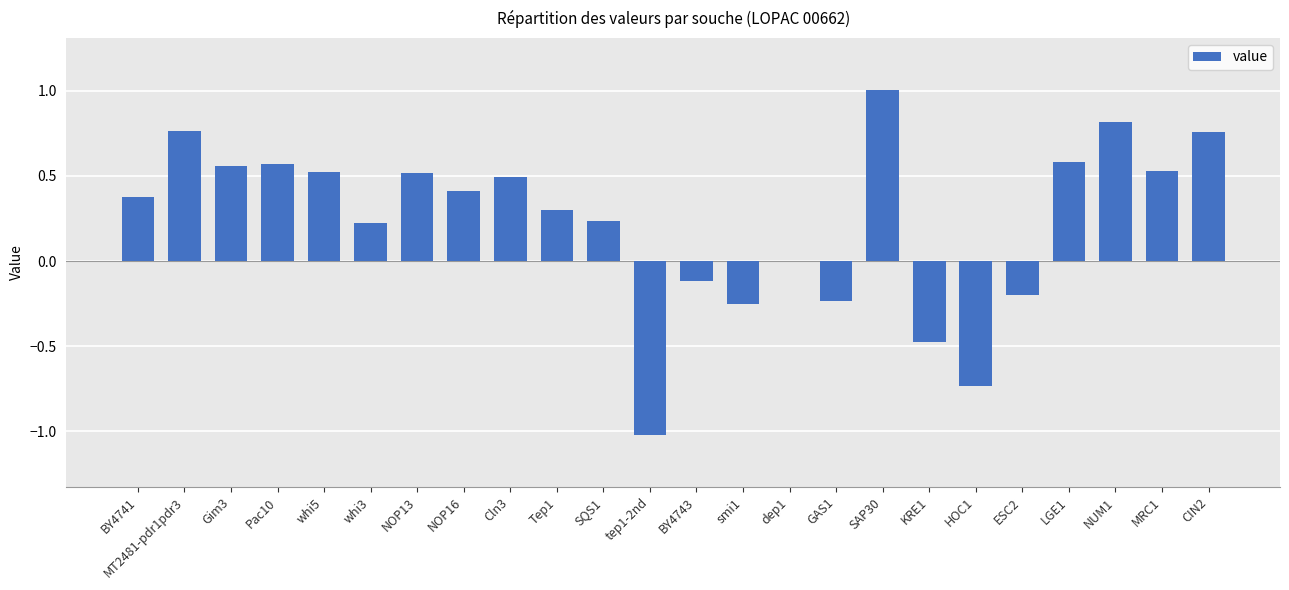

What is the sum of the values at MRC1 and Pac10?

1.1